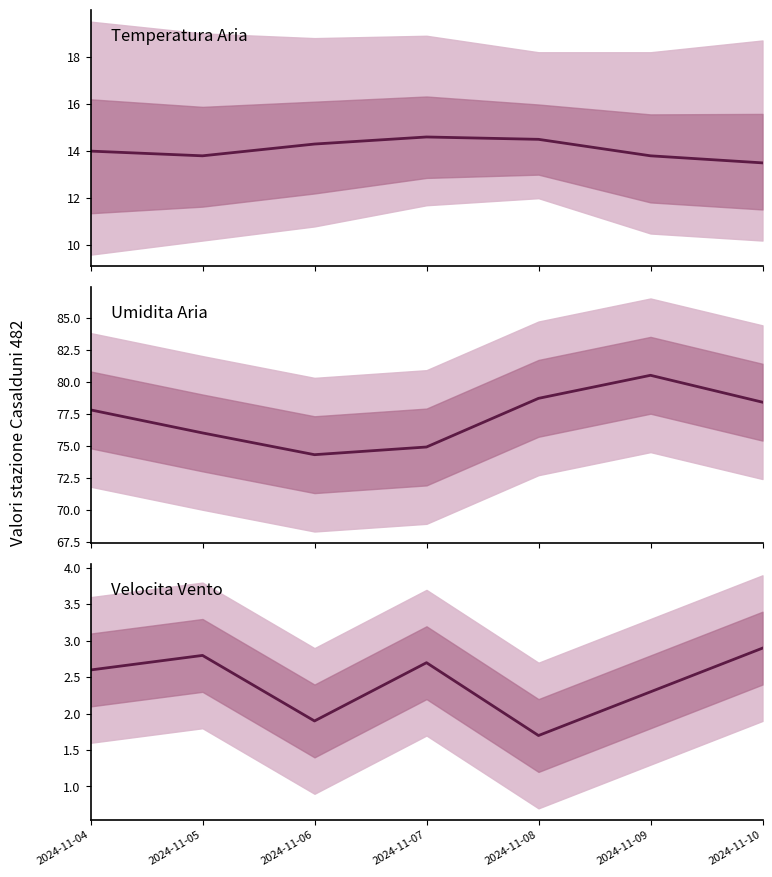

True or false: Velocita vento - Max and Temperatura aria - Grezzo intersect in this chart.

False